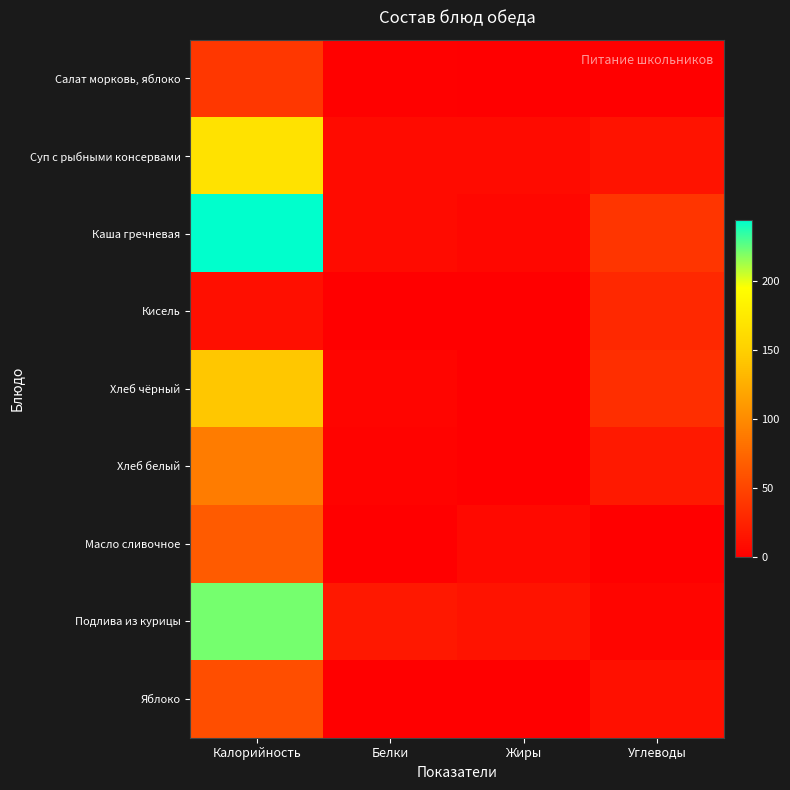

Which series has the largest total across all categories?

Каша гречневая